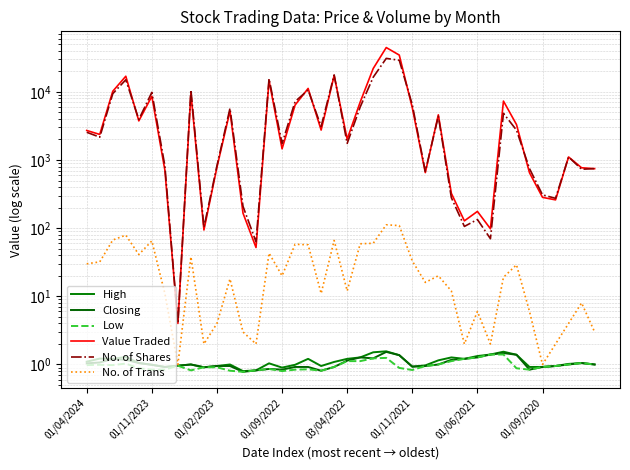

Reading right to left, what are all the values shown in this chart?

High: 1.0	1.1	1.0	0.9	0.9	0.9	1.4	1.5	1.4	1.3	1.2	1.3	1.1	1.0	0.9	1.4	1.6	1.5	1.3	1.2	1.1	0.9	1.2	1.0	0.9	1.0	0.8	0.8	1.0	0.9	0.9	1.0	1.0	0.9	1.0	1.1	1.3	1.2	1.2	1.1
Closing: 1.0	1.1	1.0	0.9	0.9	0.8	1.4	1.5	1.4	1.3	1.2	1.2	1.0	0.9	0.9	1.4	1.5	1.2	1.3	1.1	0.9	0.8	0.9	0.9	0.8	0.9	0.8	0.8	0.9	0.9	0.9	1.0	1.0	0.9	1.0	1.1	1.2	1.2	1.1	1.0
Low: 1.0	1.1	1.0	0.9	0.9	0.8	0.9	1.4	1.4	1.3	1.2	1.1	1.0	0.9	0.8	0.9	1.2	1.2	1.1	1.1	0.9	0.8	0.8	0.8	0.8	0.9	0.8	0.8	0.8	0.9	0.9	0.8	1.0	0.8	0.8	0.9	1.0	1.0	1.0	1.0
Value Traded: 746.0	769.0	1108.0	260.0	283.0	650.0	3315.0	7317.0	98.0	176.0	128.0	324.0	4599.0	653.0	5826.0	34608.0	44623.0	21993.0	7084.0	2024.0	17299.0	2748.0	11215.0	6399.0	1459.0	14647.0	52.0	166.0	5216.0	782.0	94.0	9548.0	4.0	712.0	8602.0	3747.0	16927.0	10193.0	2371.0	2710.0
No. of Shares: 746.0	732.0	1107.0	274.0	308.0	748.0	2747.0	4835.0	70.0	134.0	106.0	280.0	4388.0	680.0	6471.0	29033.0	30942.0	16394.0	5998.0	1750.0	17709.0	3099.0	10641.0	7200.0	1737.0	15604.0	63.0	209.0	5730.0	824.0	103.0	10669.0	4.0	822.0	9823.0	3933.0	15016.0	9397.0	2161.0	2552.0
No. of Trans: 3.0	8.0	4.0	2.0	1.0	6.0	29.0	19.0	2.0	6.0	2.0	12.0	20.0	16.0	33.0	109.0	112.0	60.0	59.0	12.0	66.0	11.0	57.0	58.0	20.0	43.0	2.0	3.0	18.0	4.0	2.0	38.0	1.0	11.0	65.0	41.0	79.0	67.0	32.0	30.0